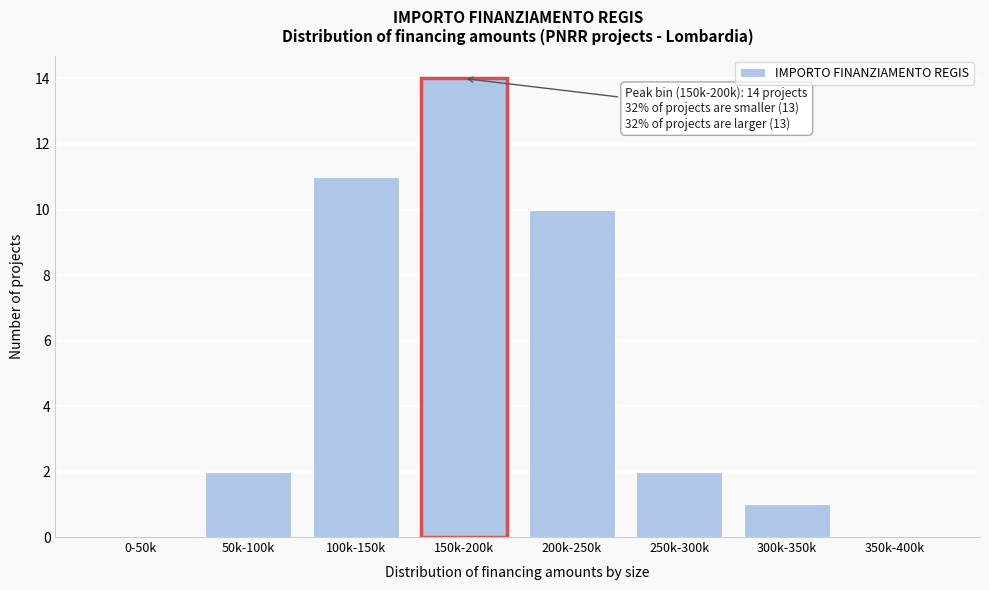

Reading left to right, list all the values displayed in this chart.

0-50k=0	50k-100k=2	100k-150k=11	150k-200k=14	200k-250k=10	250k-300k=2	300k-350k=1	350k-400k=0